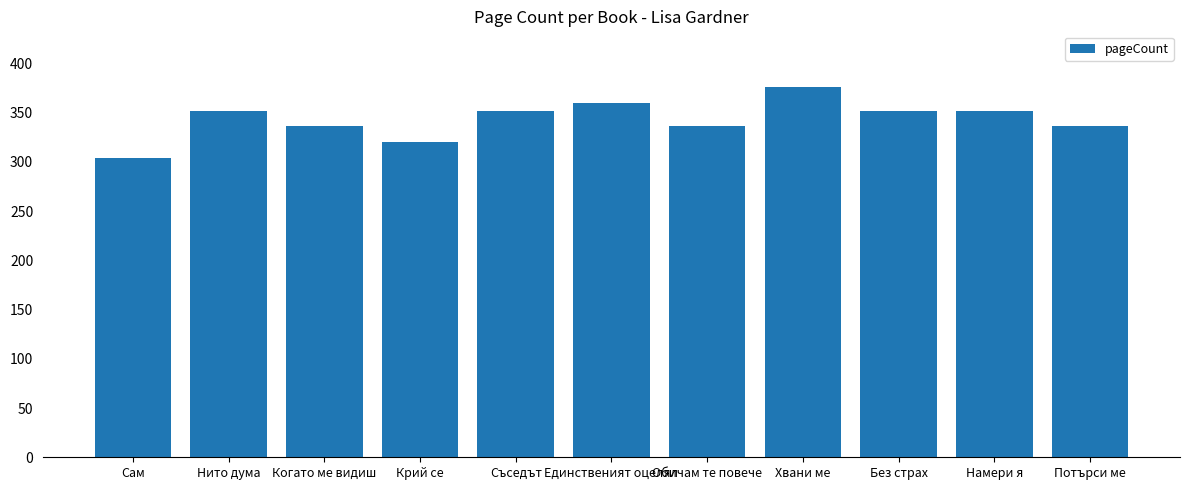

Reading right to left, list all the values displayed in this chart.

336	352	352	376	336	360	352	320	336	352	304